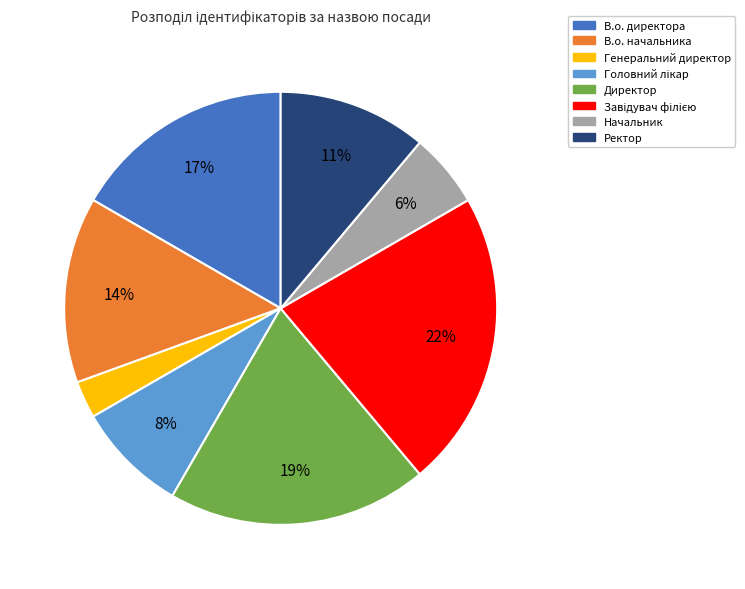

Between Начальник and Генеральний директор, which is larger?

Начальник